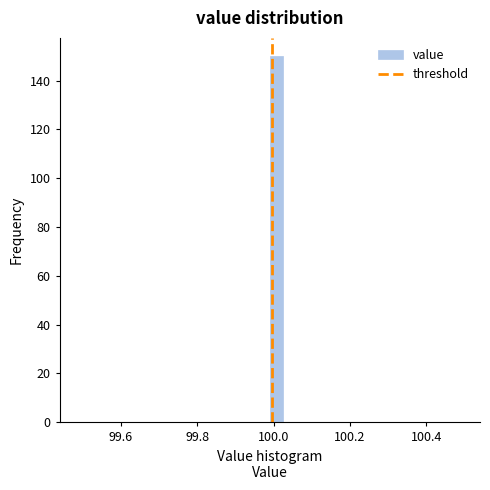

Read against the x-axis, roughly where is the centre of the tallest bar?

100.00